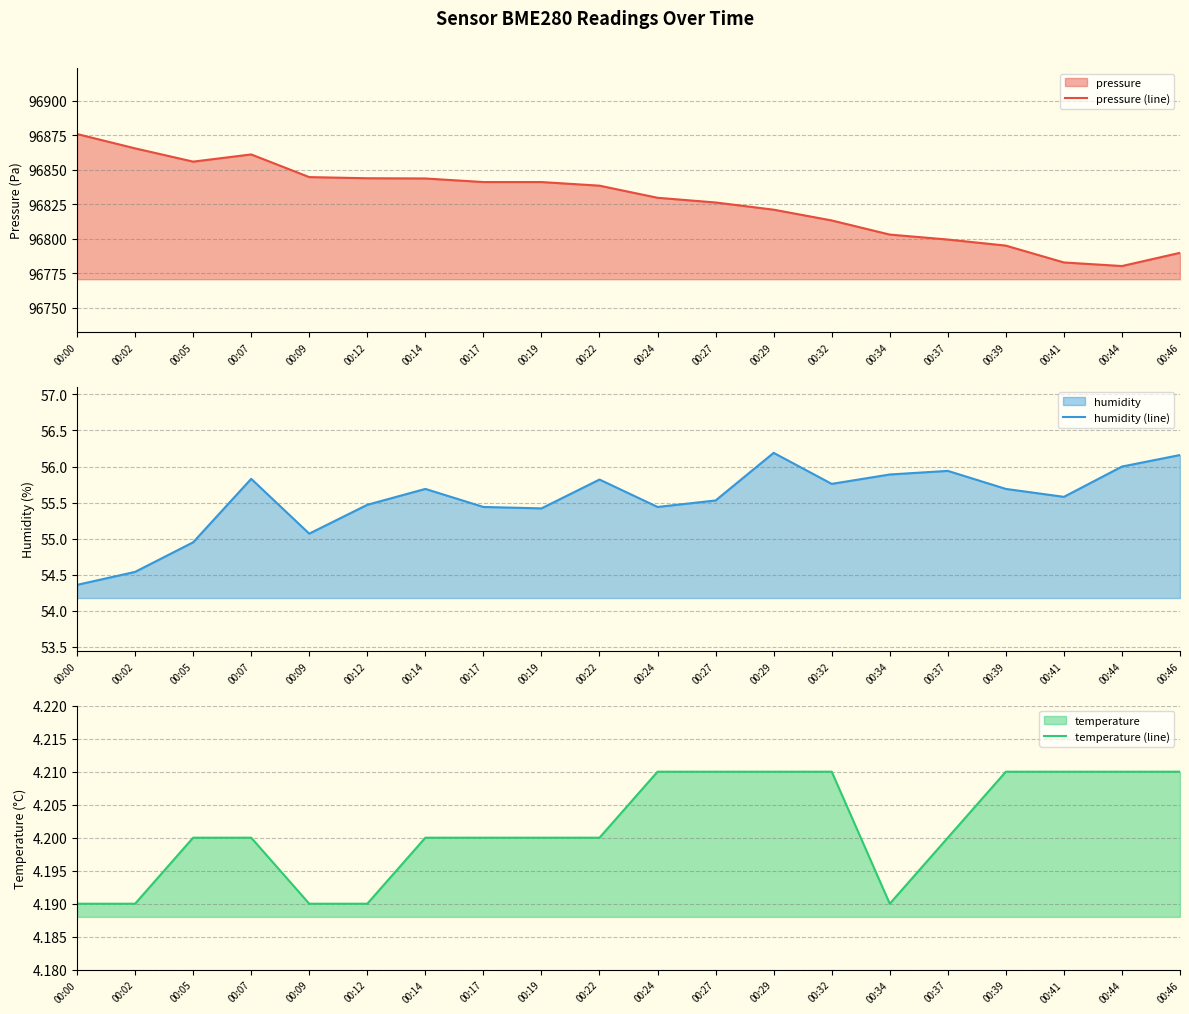

Rank the categories by humidity (line) value from highest to lowest.

00:29, 00:46, 00:44, 00:37, 00:34, 00:07, 00:22, 00:32, 00:14, 00:39, 00:41, 00:27, 00:12, 00:17, 00:24, 00:19, 00:09, 00:05, 00:02, 00:00